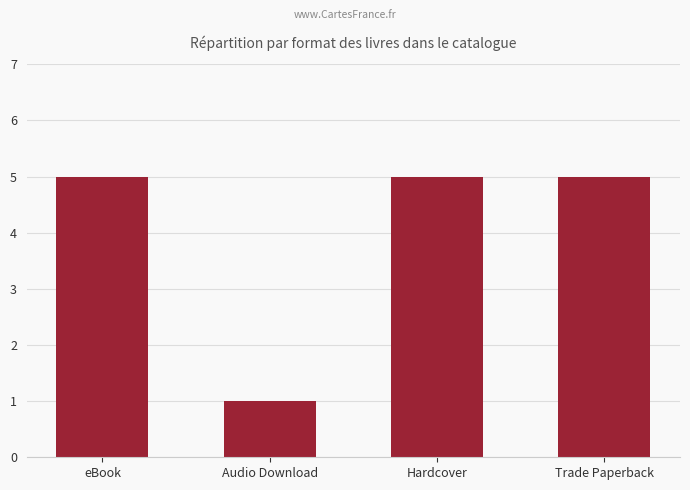

What position from the right is Trade Paperback?

1